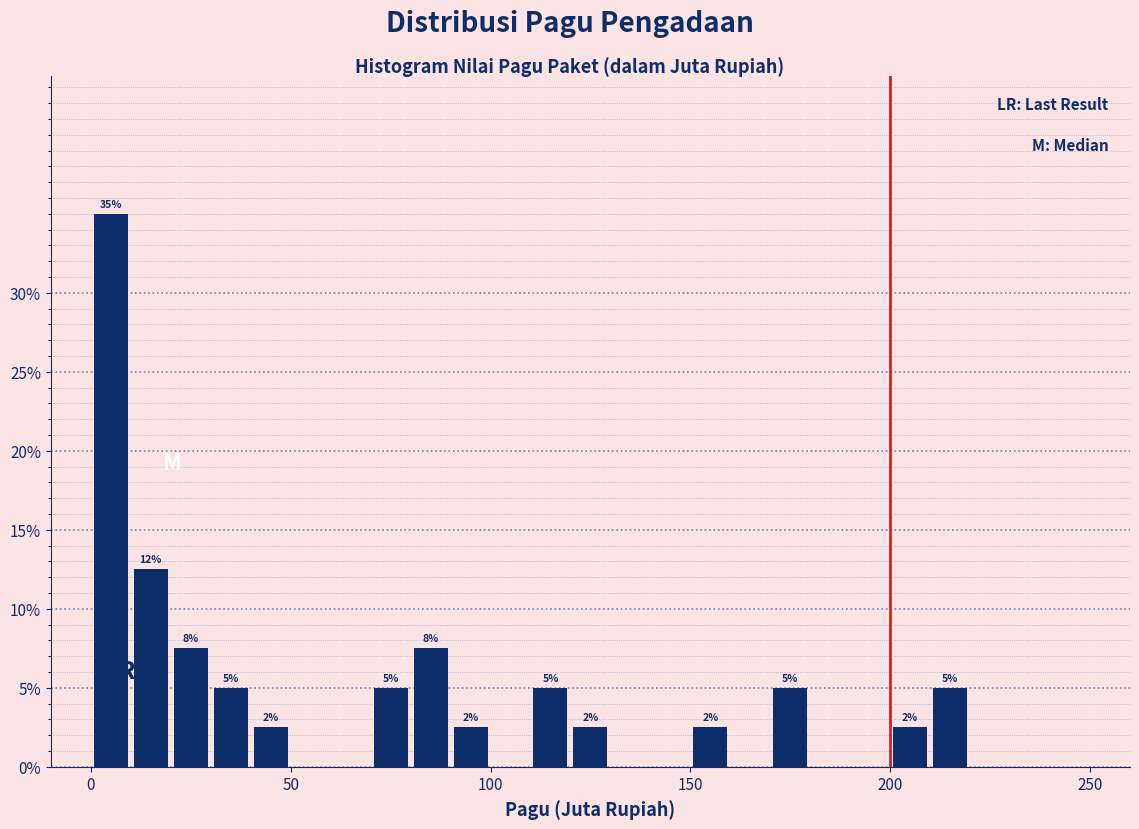

Around what value on the x-axis is the tallest bar? Give the approximate position of its centre, as read against the axis.

5